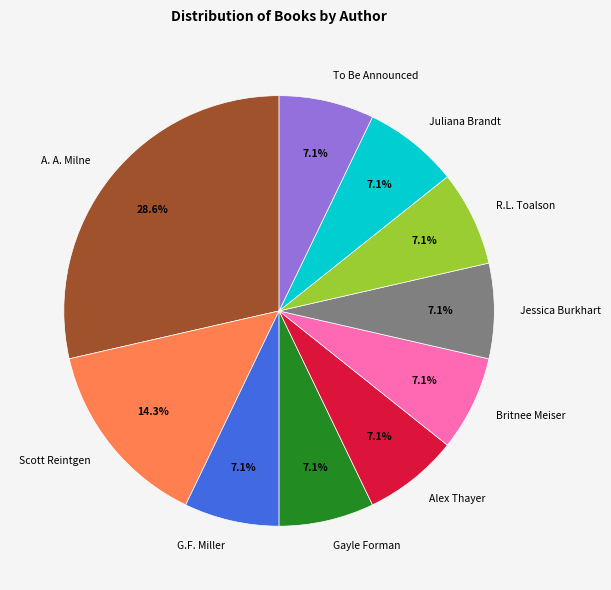

Is there a majority slice in this chart?

No